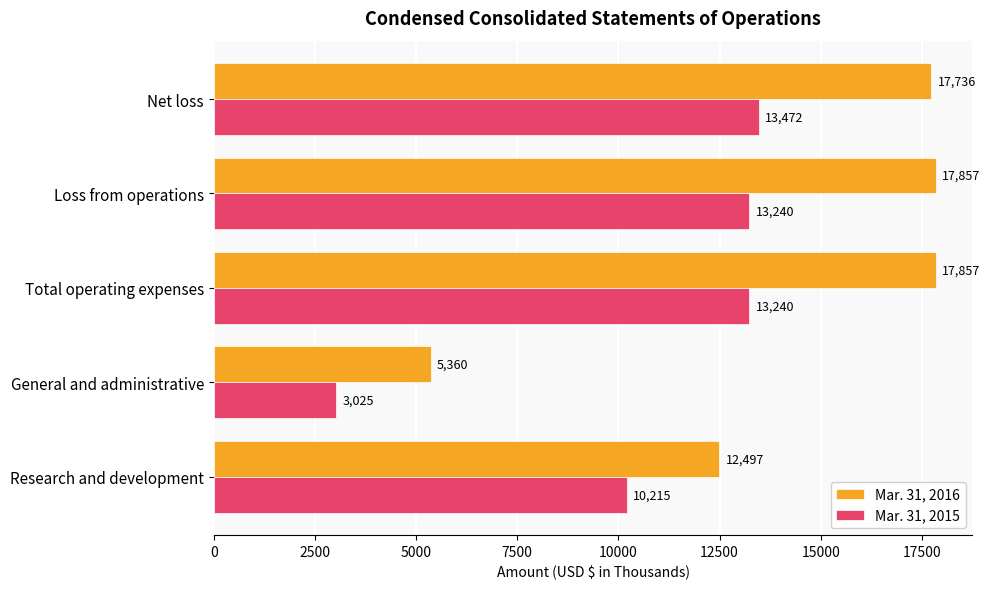

How many data points in Mar. 31, 2016 are less than 17736?

2